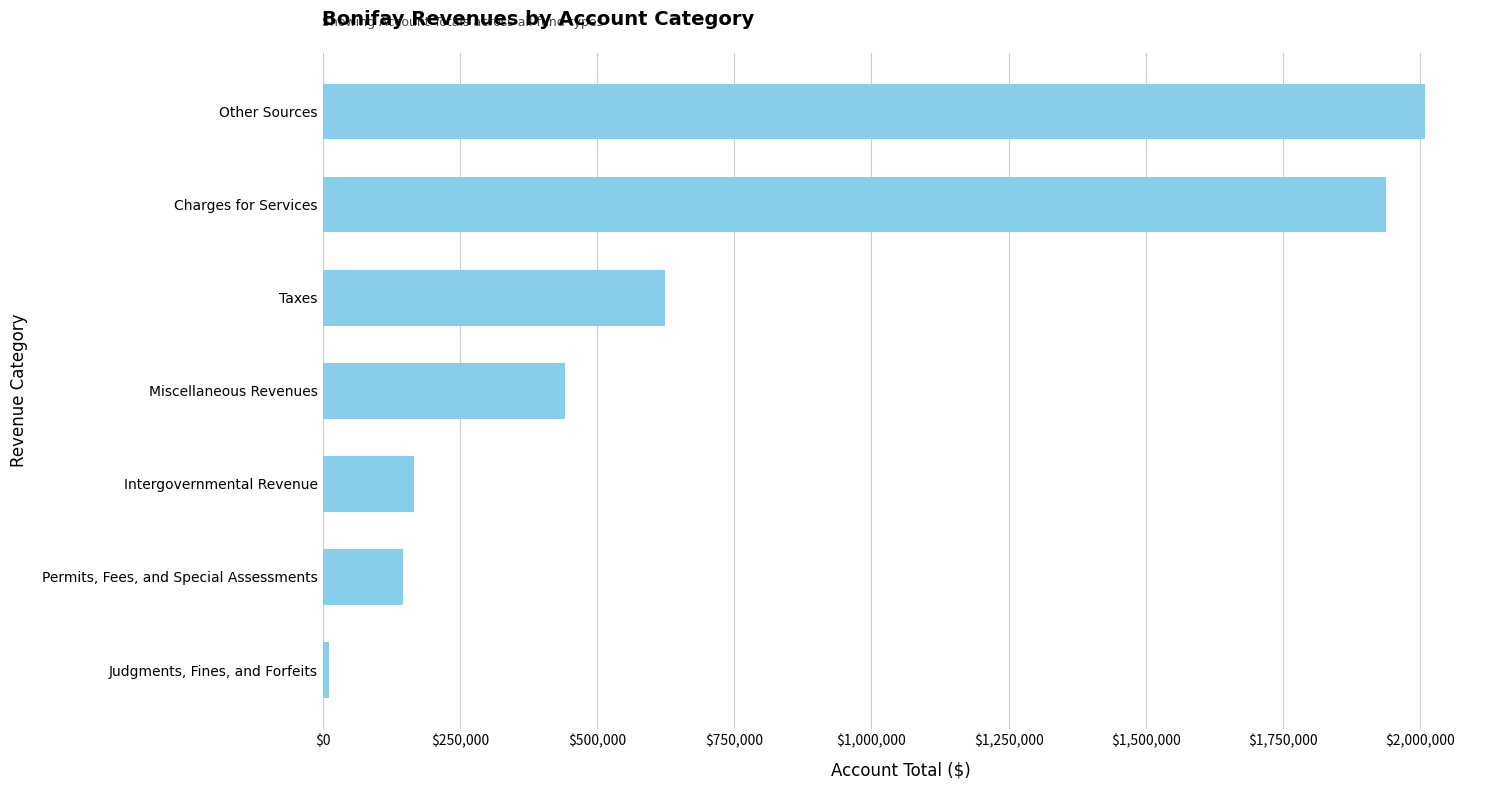

At which category does the chart reach its minimum across all series?

Judgments, Fines, and Forfeits